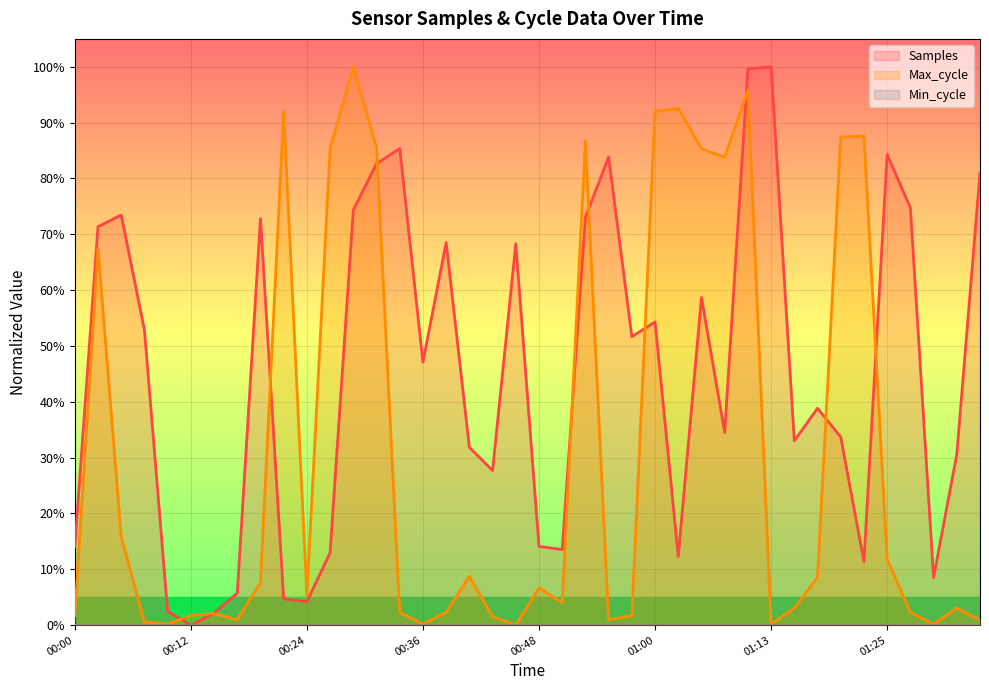

True or false: Samples and Max_cycle cross at least once.

True